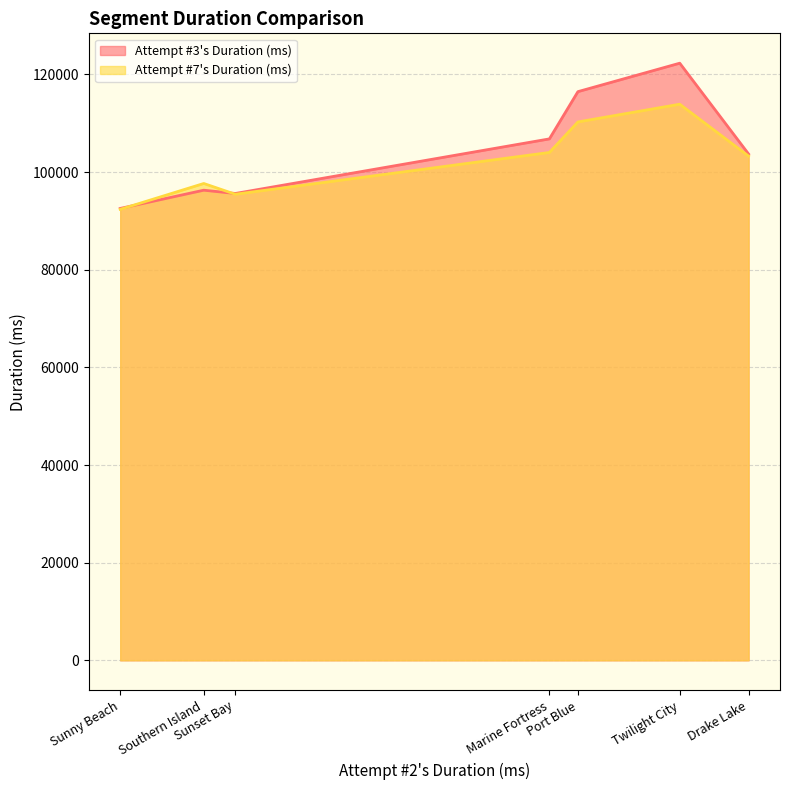

What are all the series names shown in the legend?

Attempt #3's Duration (ms), Attempt #7's Duration (ms)